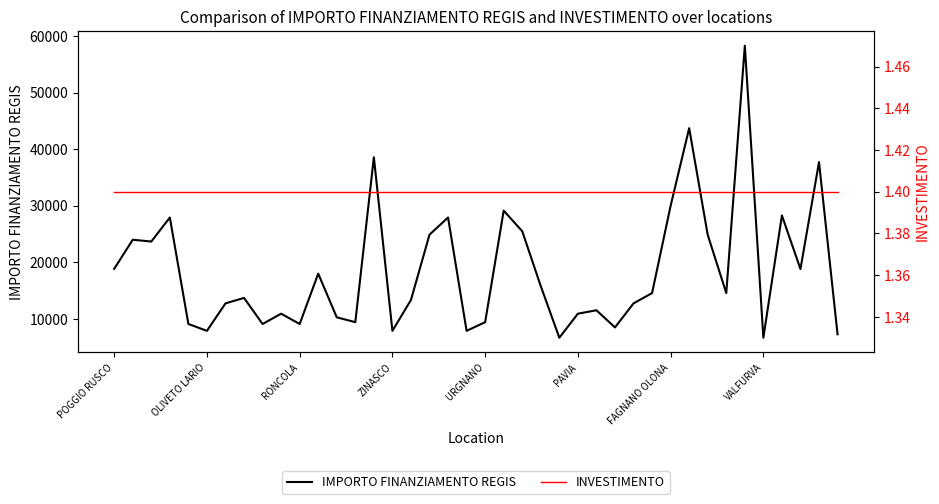

Reading left to right, what are all the values shown in this chart?

IMPORTO FINANZIAMENTO REGIS: 18854.0	23996.0	23673.0	27922.0	9105.0	7891.0	12747.0	13712.0	9105.0	10926.0	9105.0	17997.0	10284.0	9427.0	38565.0	7891.0	13354.0	24887.0	27922.0	7891.0	9427.0	29136.0	25494.0	15782.0	6677.0	10926.0	11533.0	8498.0	12747.0	14568.0	29995.0	43707.0	24853.0	14568.0	58272.0	6677.0	28281.0	18817.0	37708.0	7284.0
INVESTIMENTO: 1.4	1.4	1.4	1.4	1.4	1.4	1.4	1.4	1.4	1.4	1.4	1.4	1.4	1.4	1.4	1.4	1.4	1.4	1.4	1.4	1.4	1.4	1.4	1.4	1.4	1.4	1.4	1.4	1.4	1.4	1.4	1.4	1.4	1.4	1.4	1.4	1.4	1.4	1.4	1.4